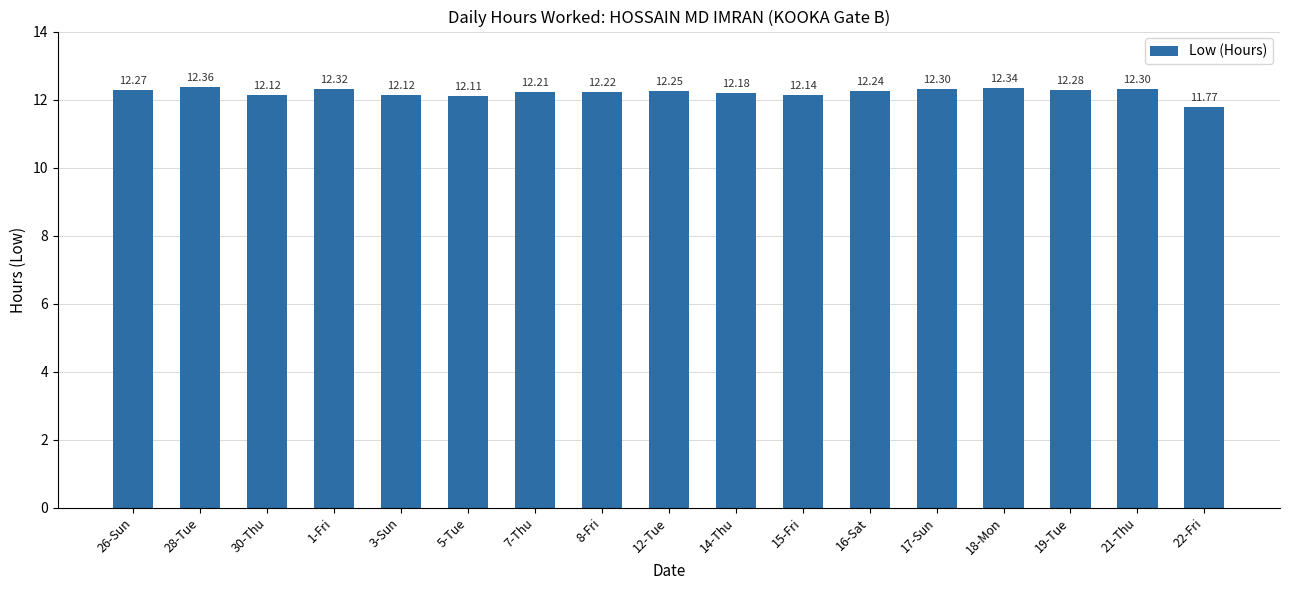

What is the sum of all values?

207.5